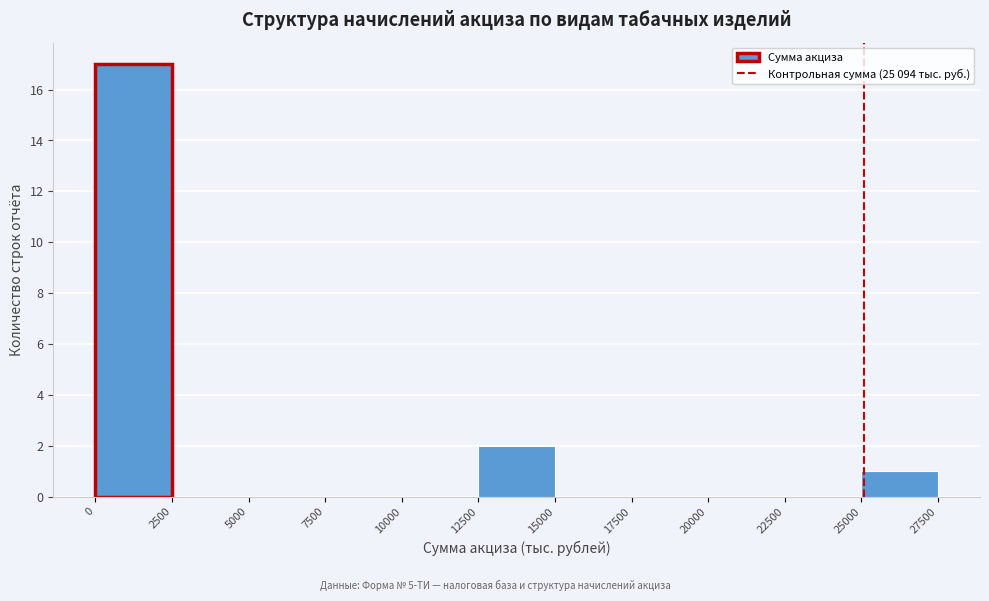

Over which range of the x-axis is the bar tallest?

0 to 2500